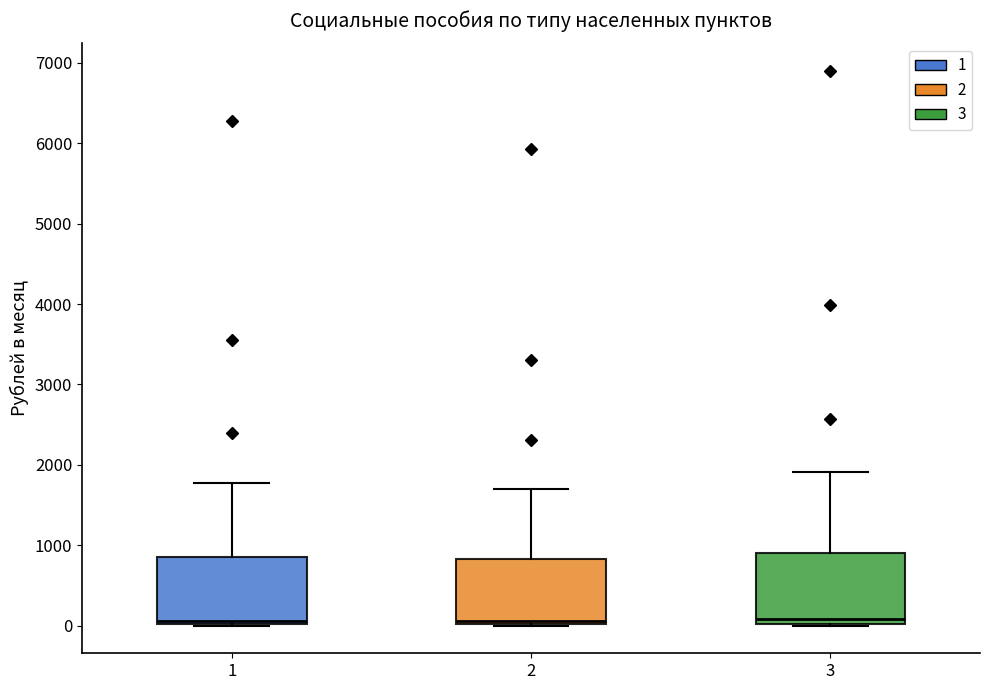

Reading left to right, read every box against the y-axis: the position of its median line, the range the box covers, and the ends of its whiskers. The values are not printed on the chart, so give them approximately, as read against the axis.

1: median 100, box 0 to 800, whiskers 0 to 1800
2: median 100, box 0 to 800, whiskers 0 to 1700
3: median 100, box 0 to 900, whiskers 0 to 1900